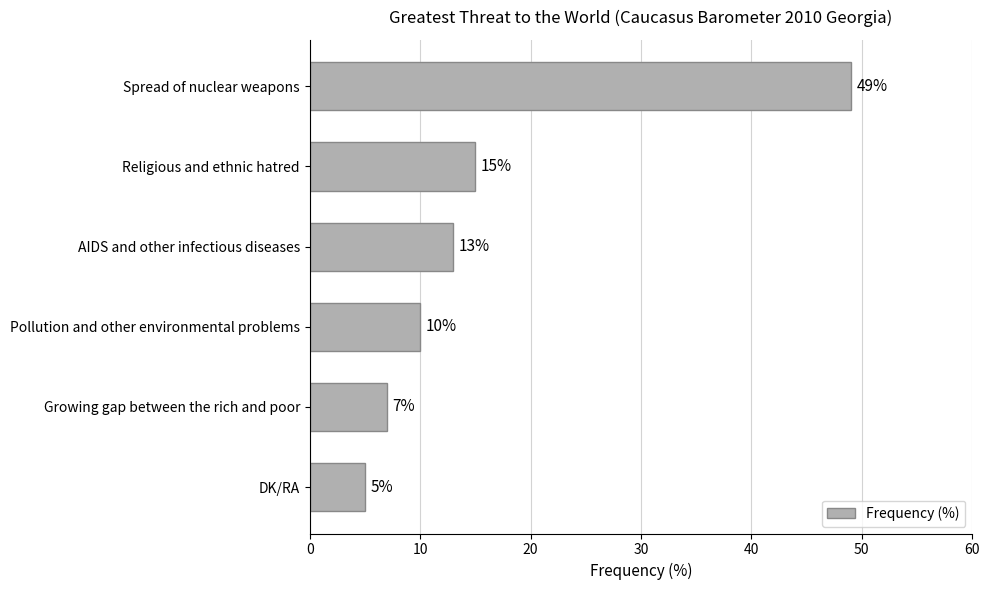

The value at Growing gap between the rich and poor is 10. True or false?

False